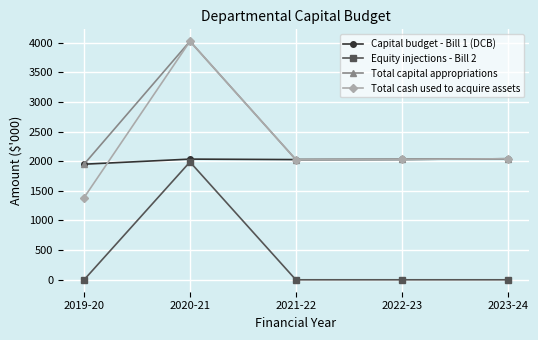

True or false: Total capital appropriations and Equity injections - Bill 2 cross at least once.

False